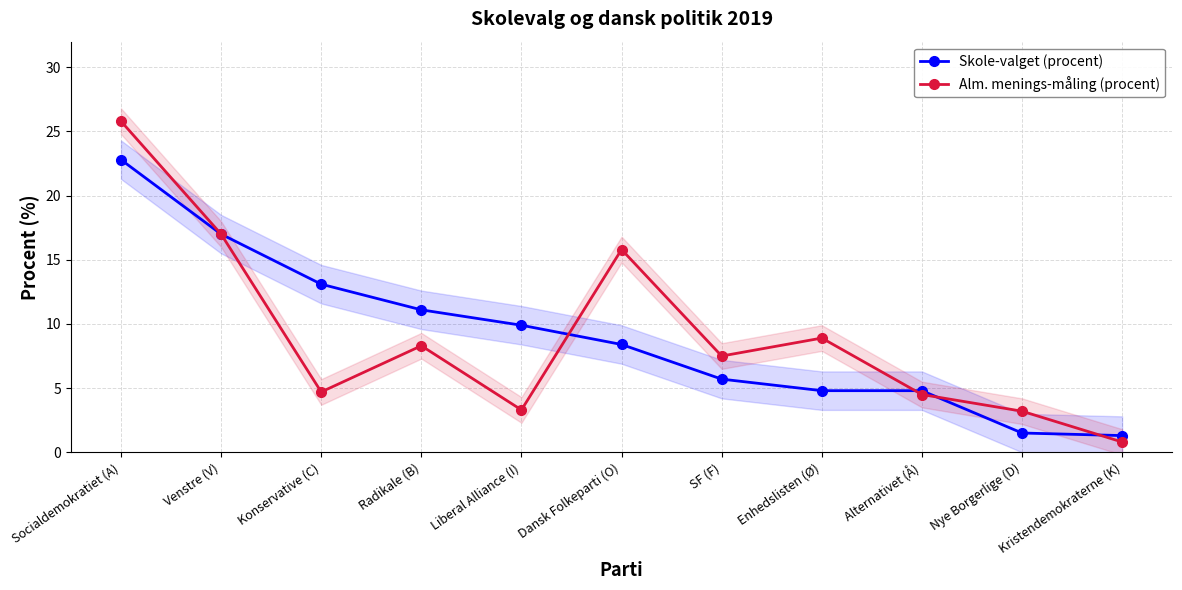

Is the value of Alm. menings-måling (procent) at Enhedslisten (Ø) greater than the value of Skole-valget (procent) at Radikale (B)?

No